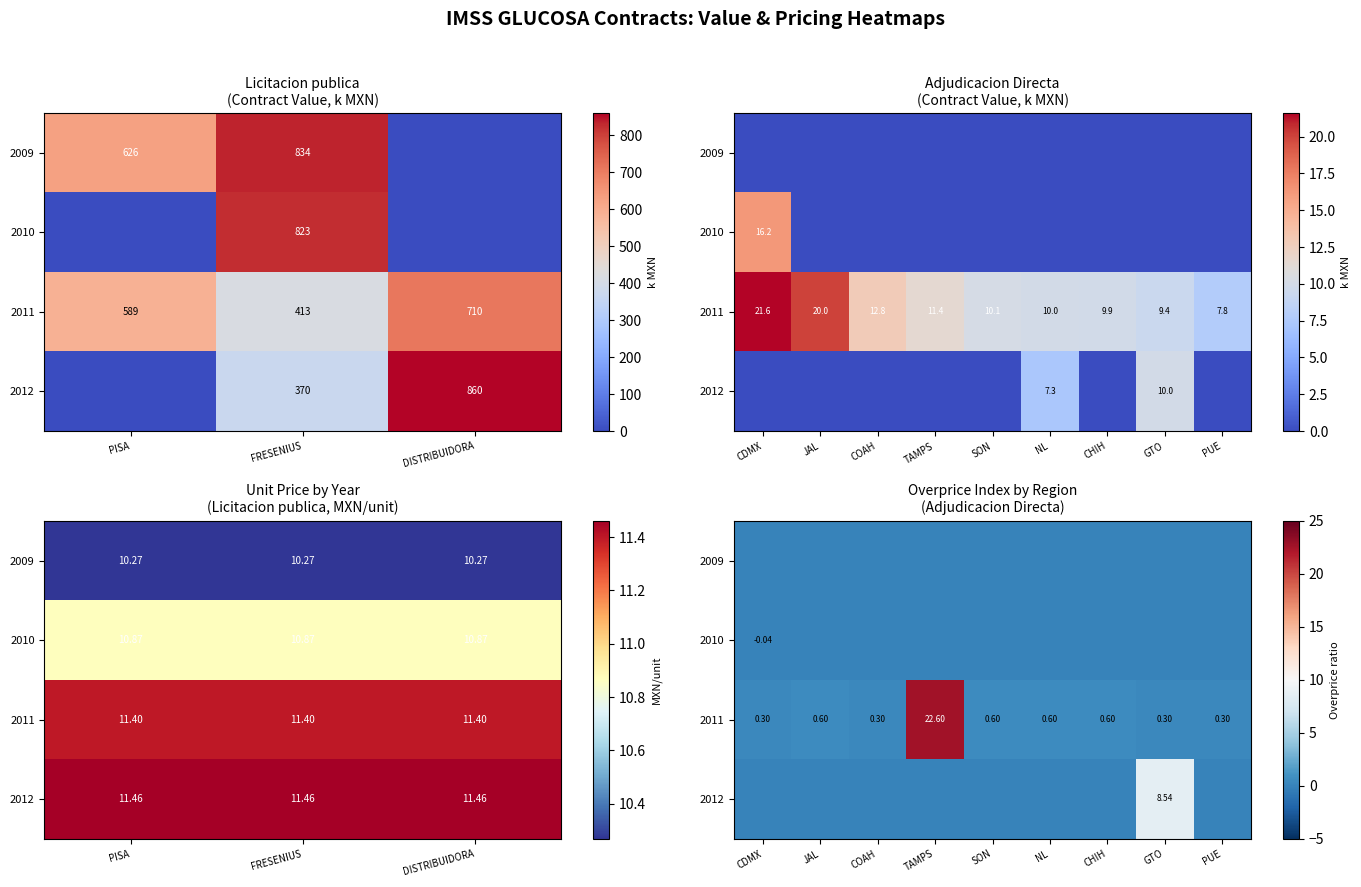

At SON, list the series in order from largest to smallest.

2011, 2009, 2010, 2012